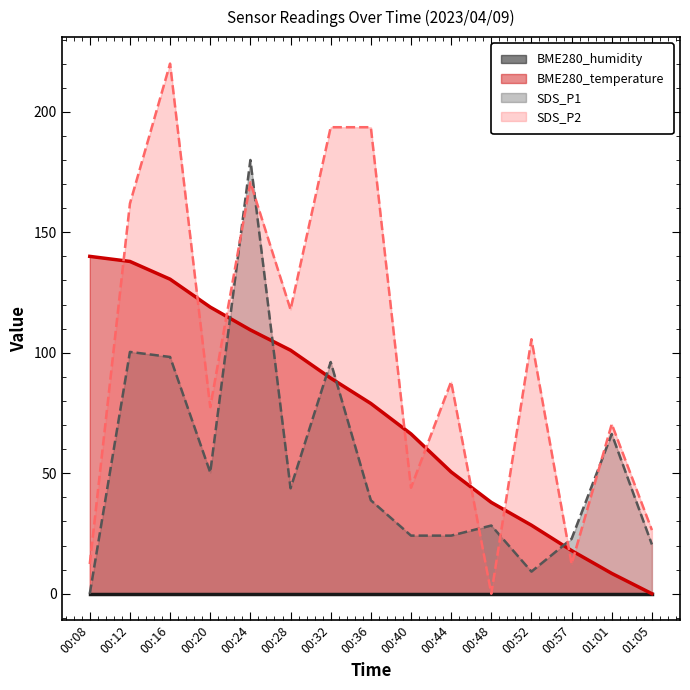

Is the value of BME280_temperature at 01:05 greater than the value of SDS_P1 at 00:48?

No